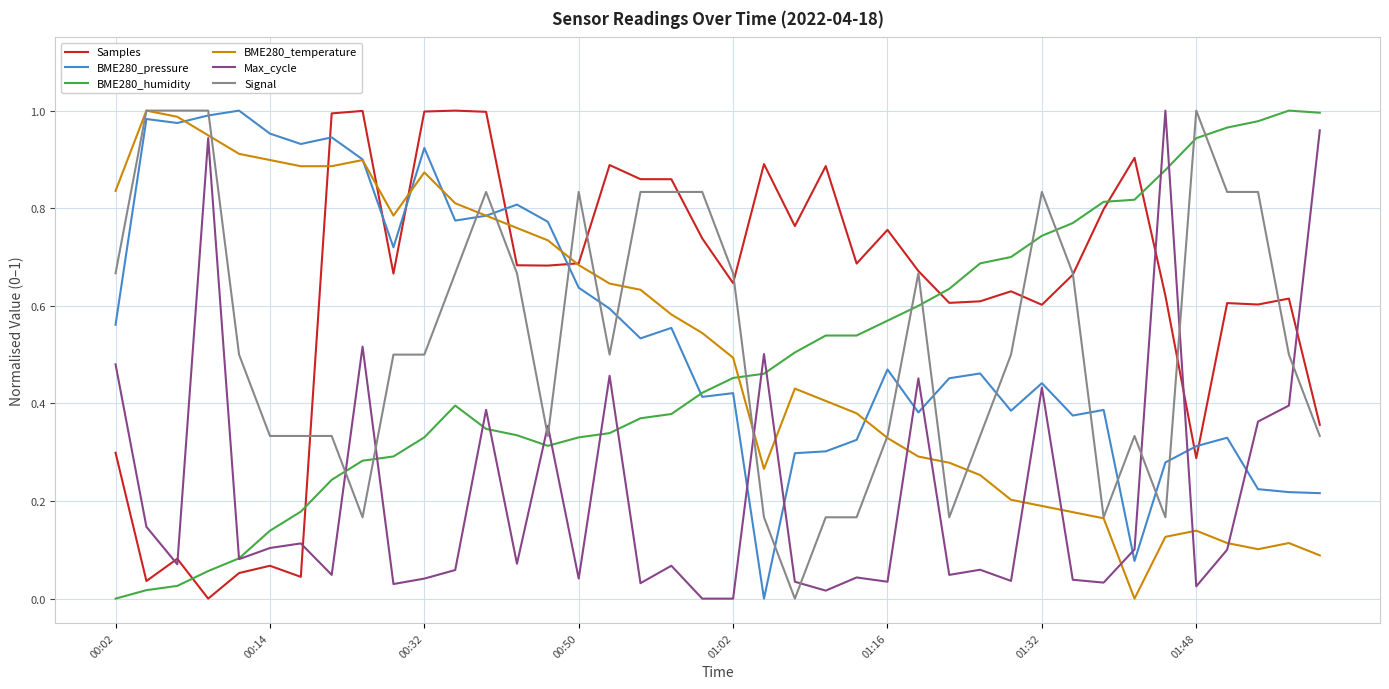

Which series has the largest total across all categories?

Samples